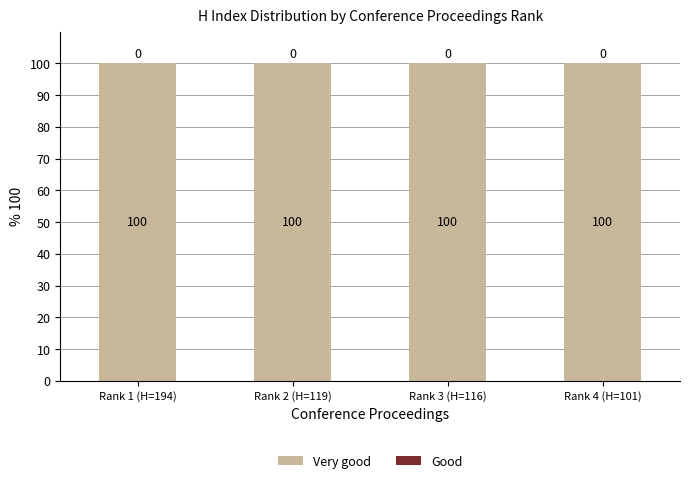

Which category has the lowest value in the Good series?

Rank 1 (H=194)